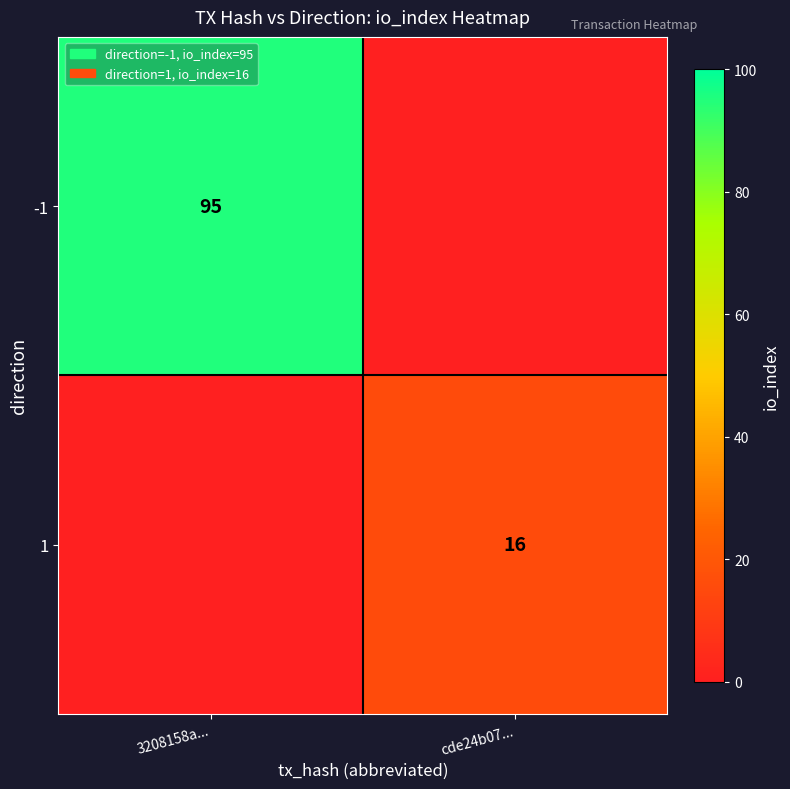

True or false: 1 has a value of 16 at cde24b07....

True